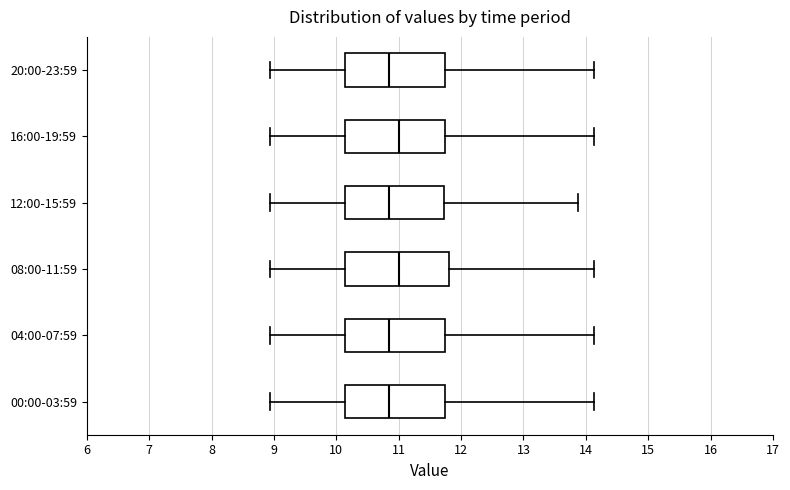

Reading bottom to top, read every box against the x-axis: the position of its median line, the range the box covers, and the ends of its whiskers. The values are not printed on the chart, so give them approximately, as read against the axis.

00:00-03:59: median 10.9, box 10.1 to 11.7, whiskers 8.9 to 14.1
04:00-07:59: median 10.9, box 10.1 to 11.7, whiskers 8.9 to 14.1
08:00-11:59: median 11.0, box 10.1 to 11.8, whiskers 8.9 to 14.1
12:00-15:59: median 10.9, box 10.1 to 11.7, whiskers 8.9 to 13.9
16:00-19:59: median 11.0, box 10.1 to 11.7, whiskers 8.9 to 14.1
20:00-23:59: median 10.9, box 10.1 to 11.7, whiskers 8.9 to 14.1